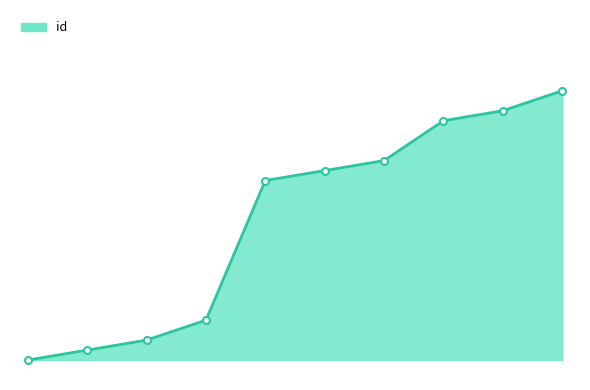

True or false: the data has more than 1 interior local peaks.

False